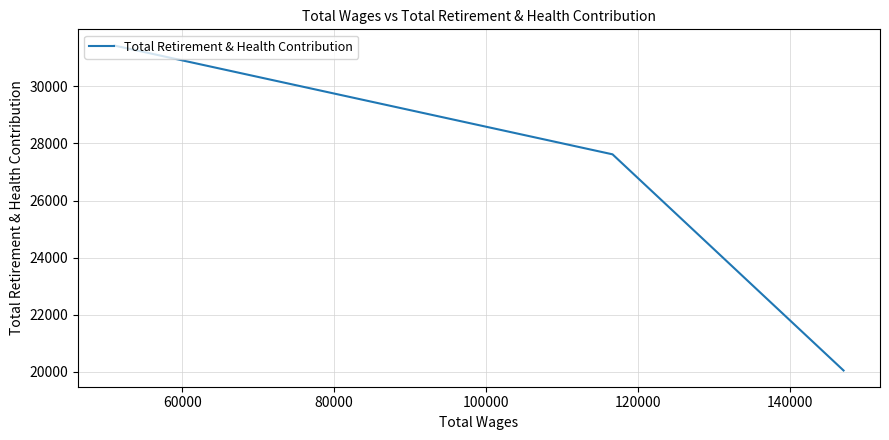

What is the minimum value shown in the chart?

20051